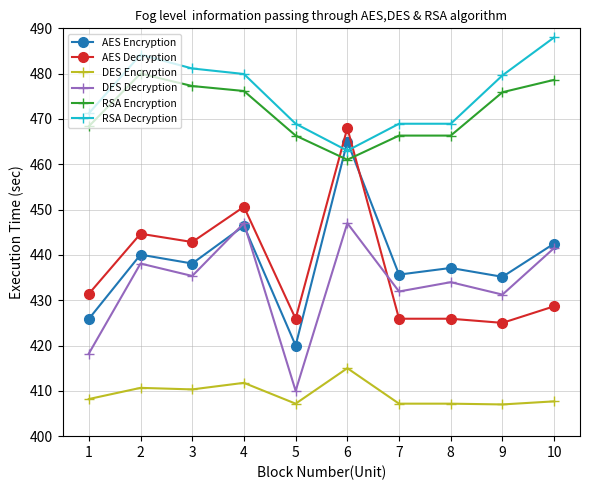

What is the difference between the second highest and second lowest values in the DES Encryption series?

4.6